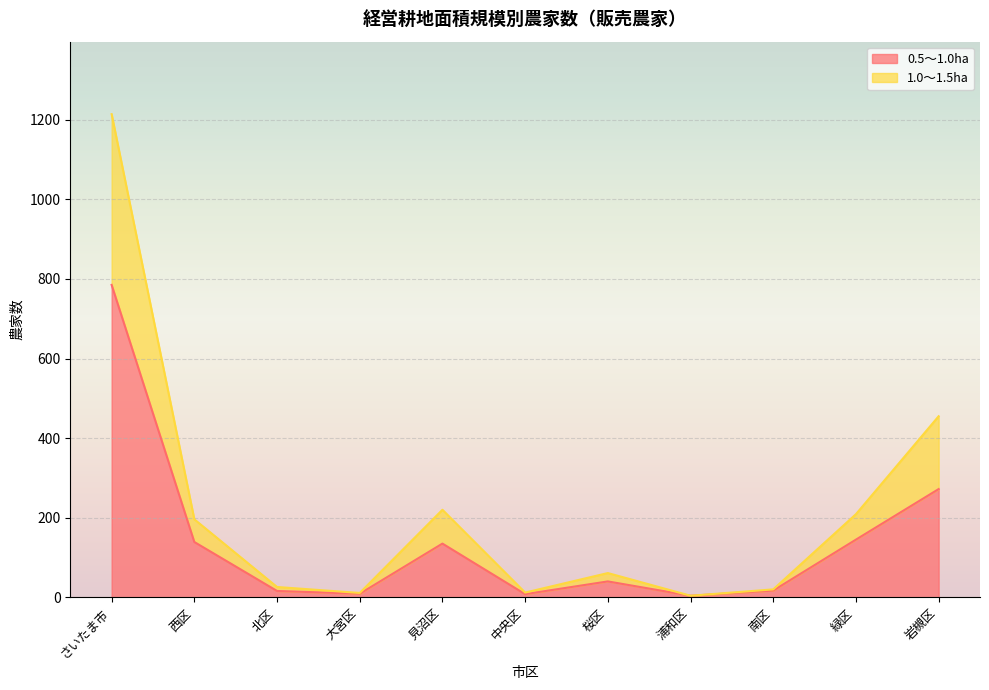

Reading left to right, what are all the values shown in this chart?

0.5～1.0ha: 785	139	16	9	135	8	40	4	17	145	272
1.0～1.5ha: 1214	196	26	11	220	12	61	4	20	209	455